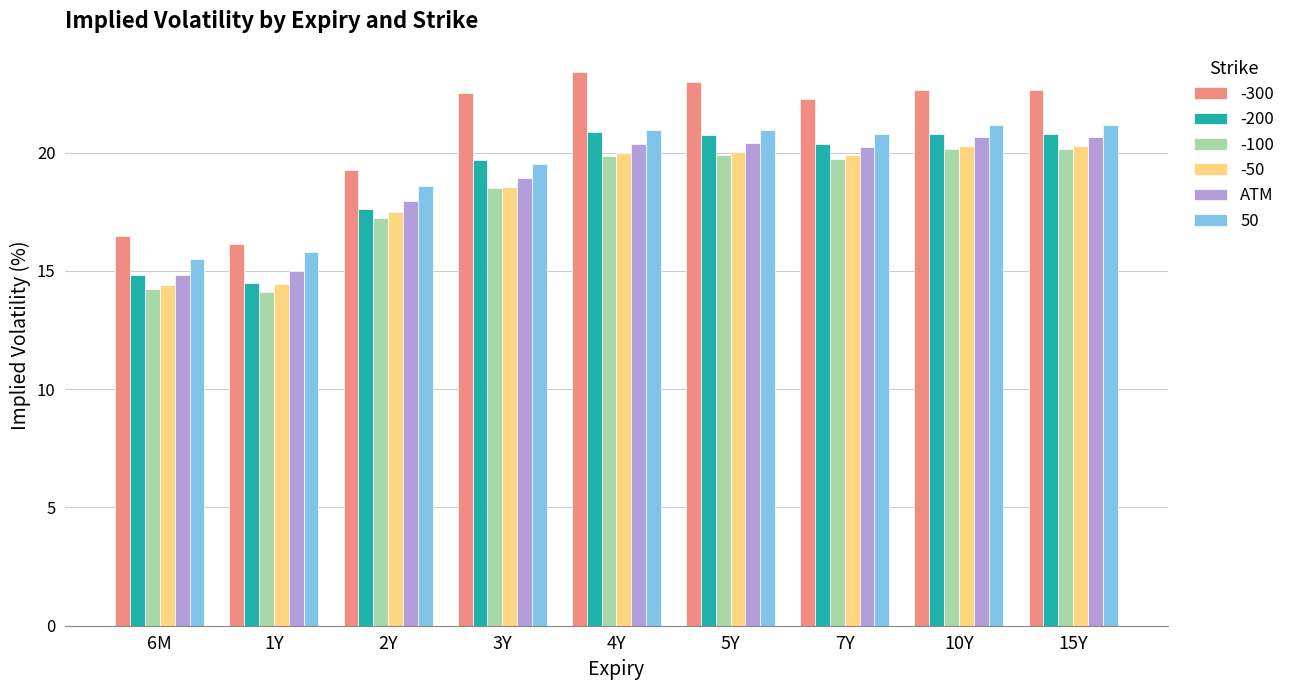

What is the greatest value displayed?

23.4